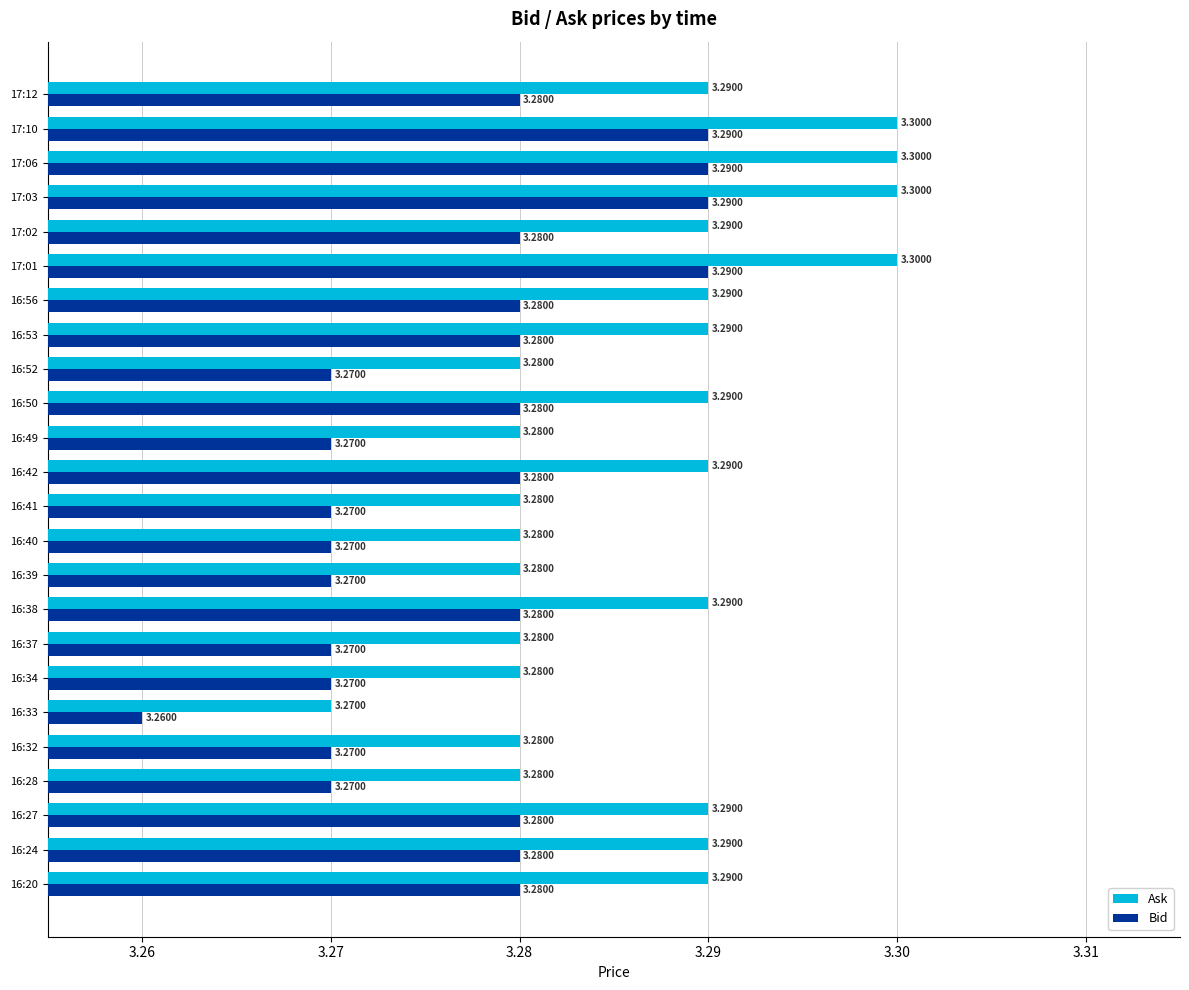

How many series are shown in this chart?

2